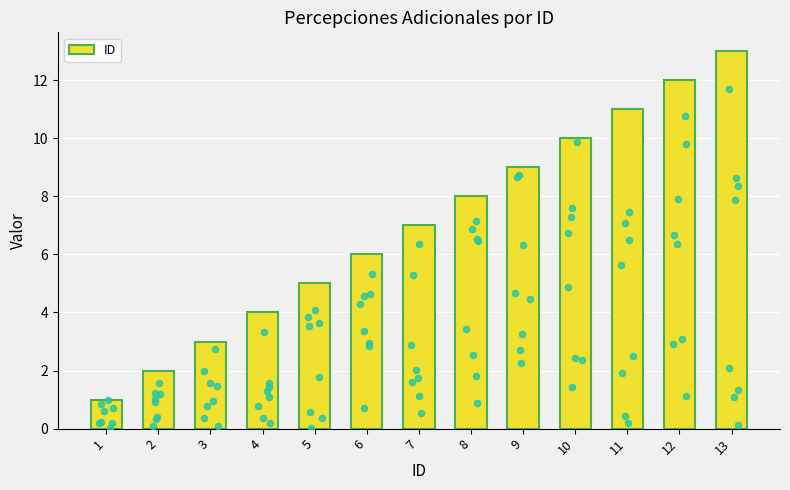

Approximately how many times larger is the value at 13 compared to 11?

1.2